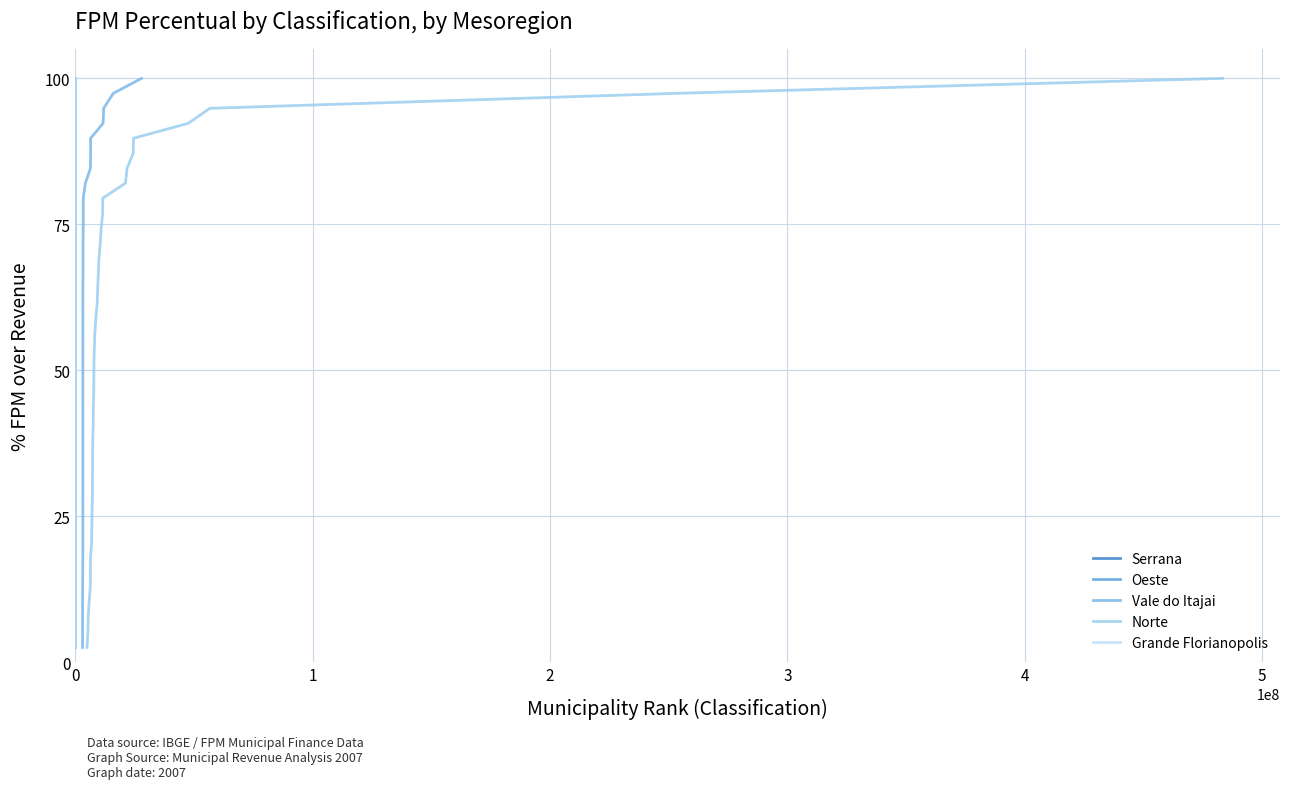

At how many categories does at least one series exceed 82?

8